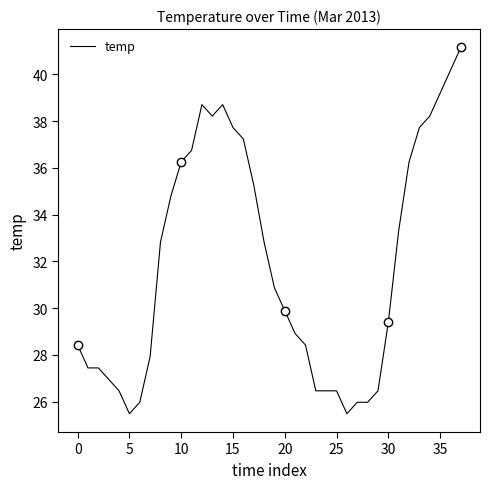

The value at 15 is 24.0. True or false?

False